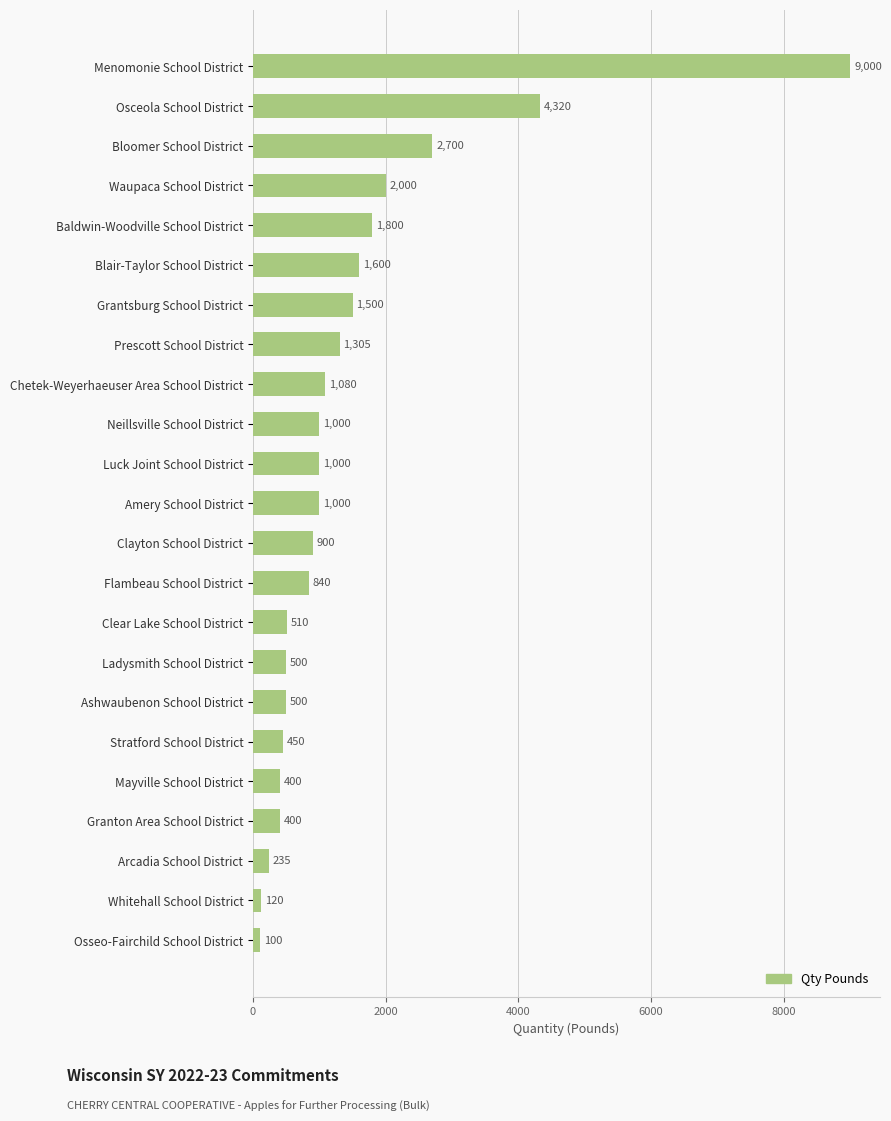

What is the sum of all values?

33260